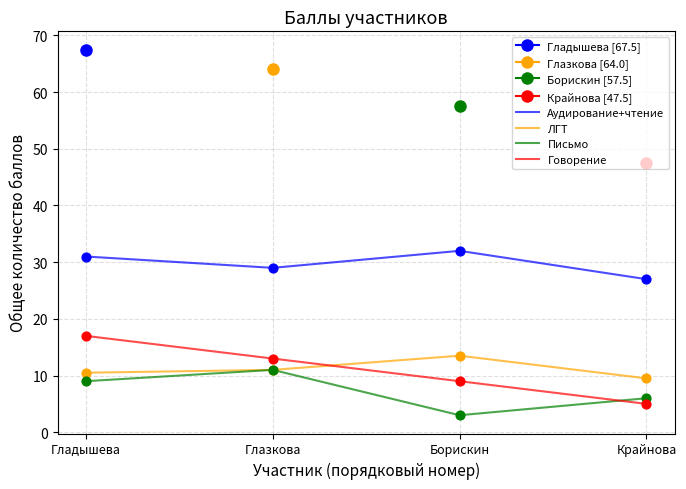

Which series has the widest spread of Y values?

Говорение